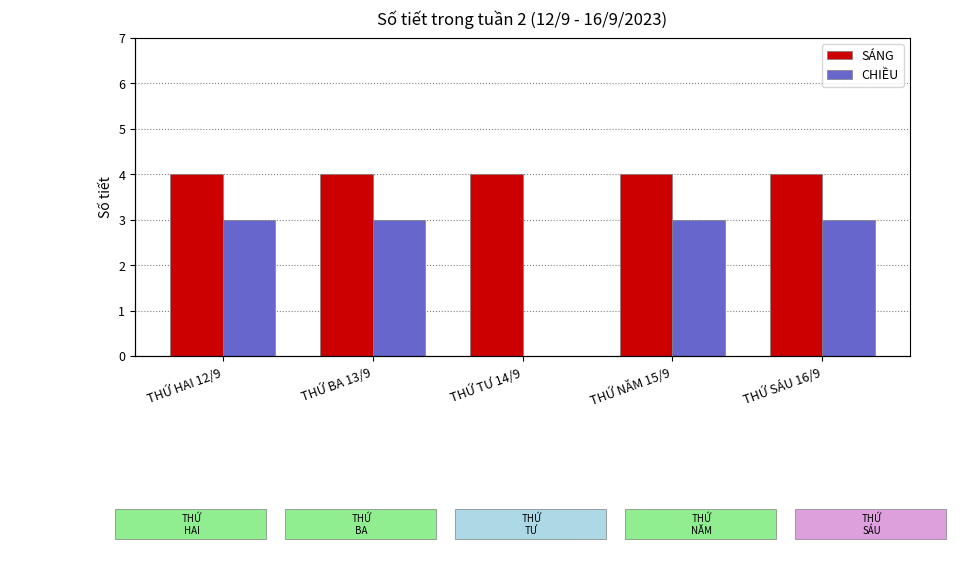

Which series changed the most between THỨ HAI 12/9 and THỨ NĂM 15/9?

SÁNG